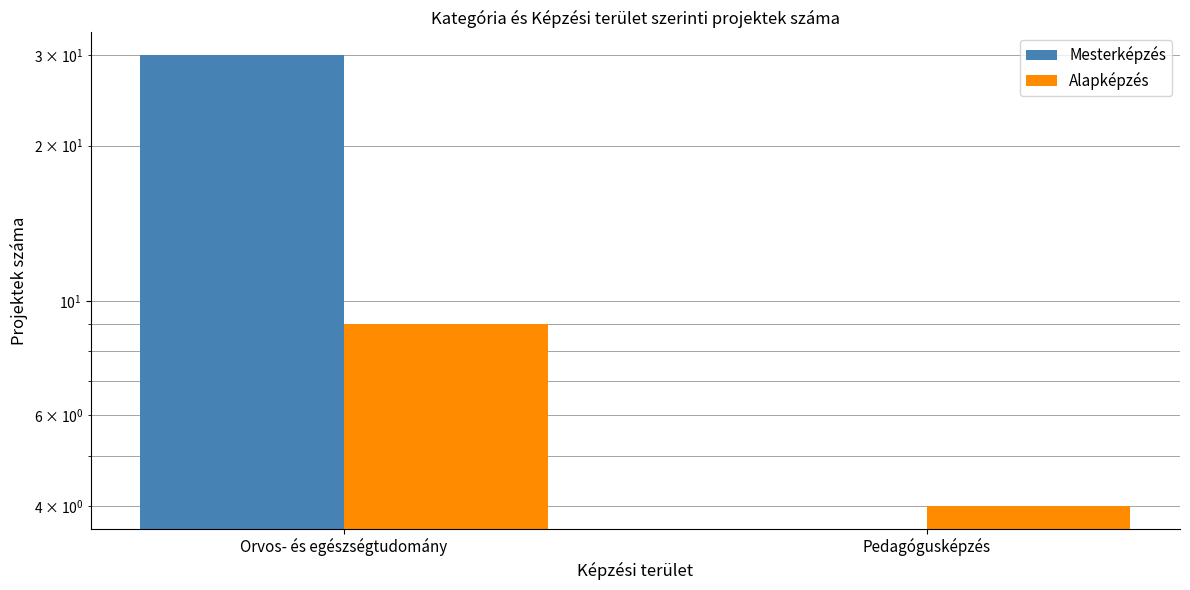

Count the number of categories in the chart.

2